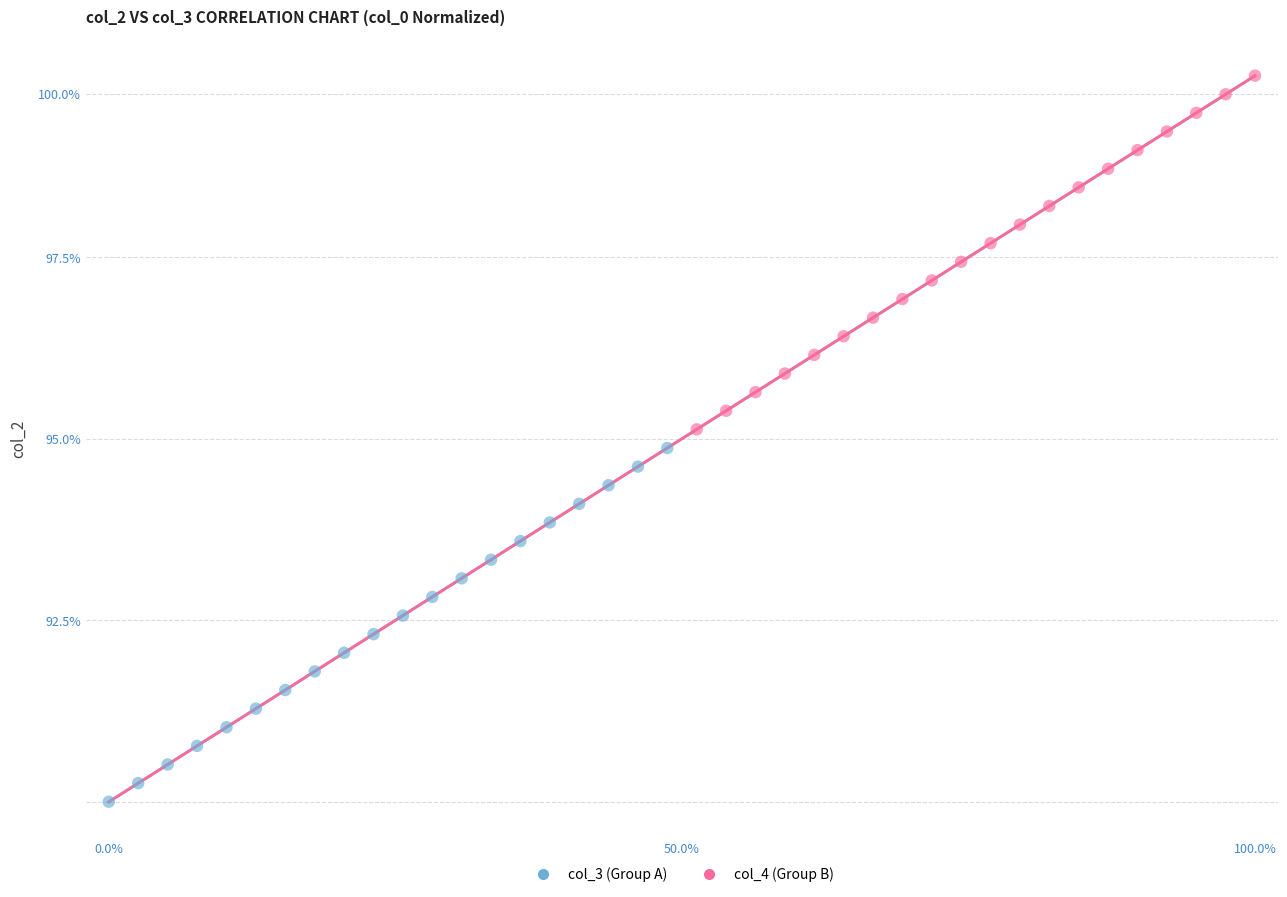

Which series reaches the maximum Y coordinate?

col_4 (Group B)